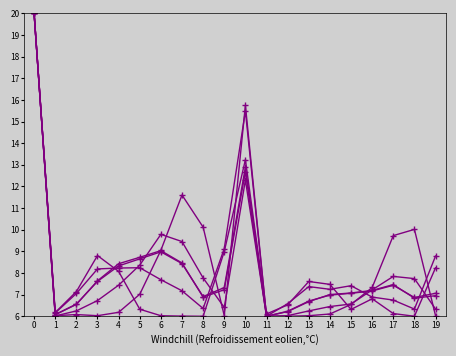

The col_21 series shows 7.1 at 2. True or false?

True